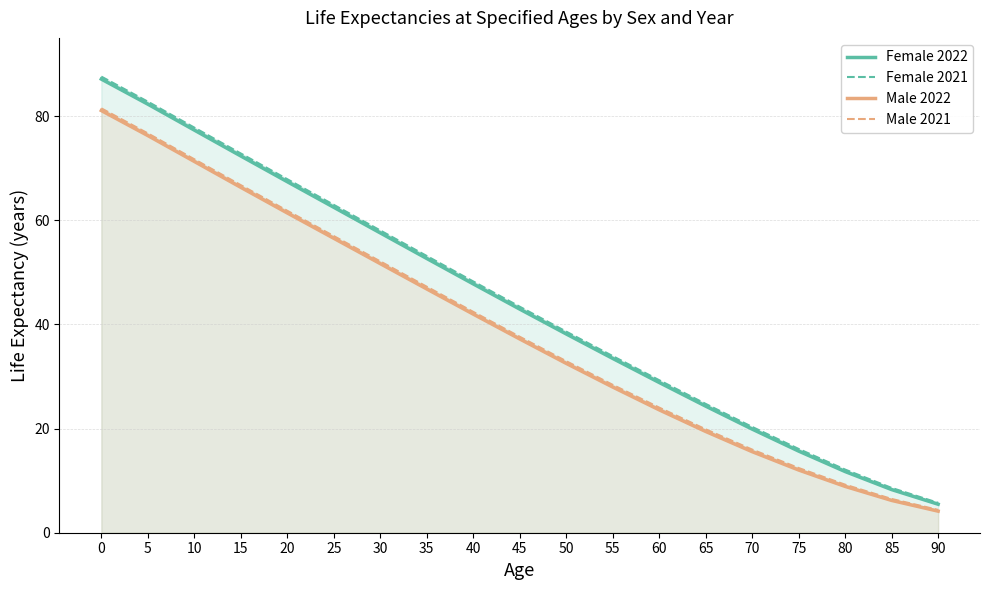

Which series has the largest range (max minus min)?

Female 2021